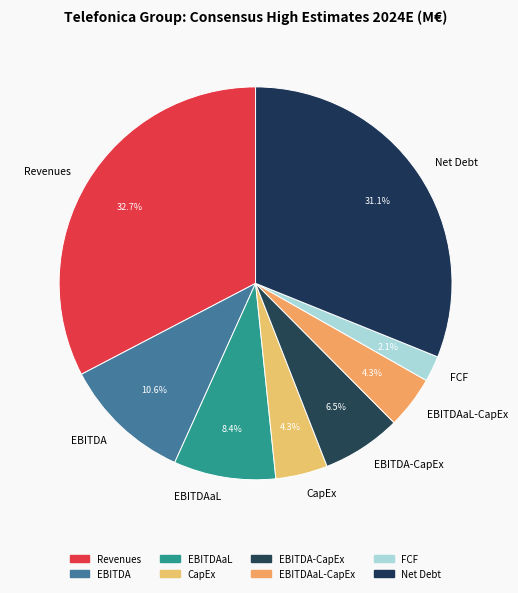

What is the largest slice in the pie chart?

Revenues